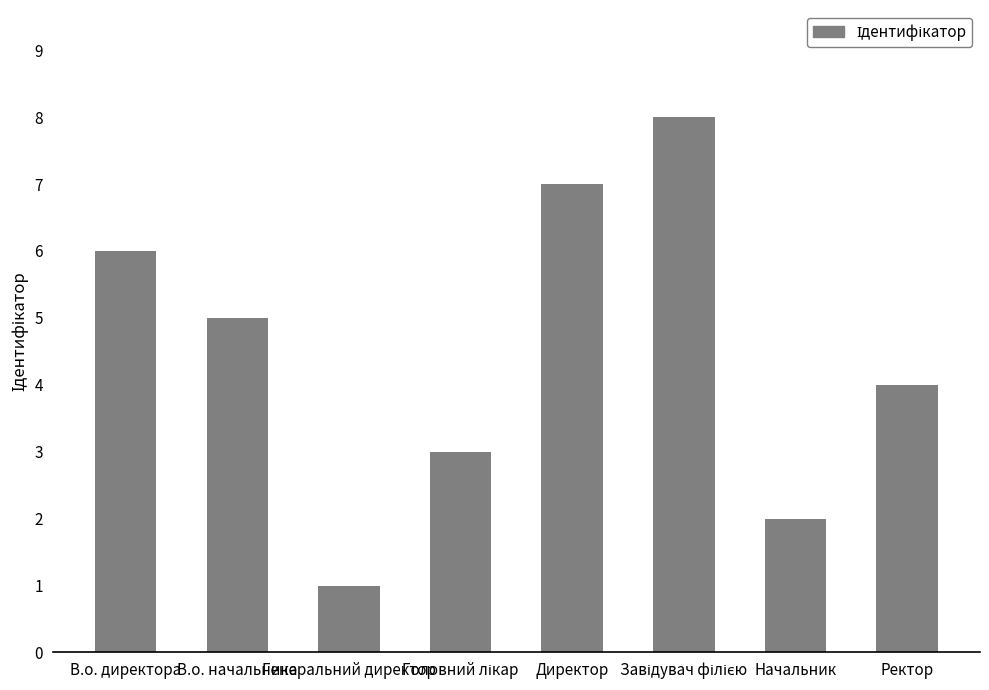

Reading left to right, list all the values displayed in this chart.

6	5	1	3	7	8	2	4